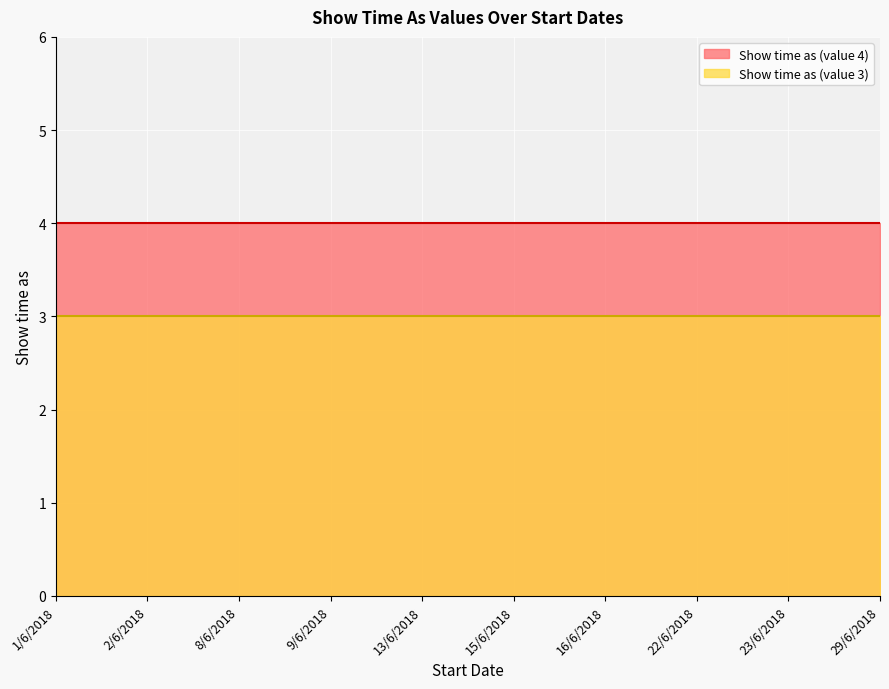

What is the sum of all Show time as (value 4) values?

40